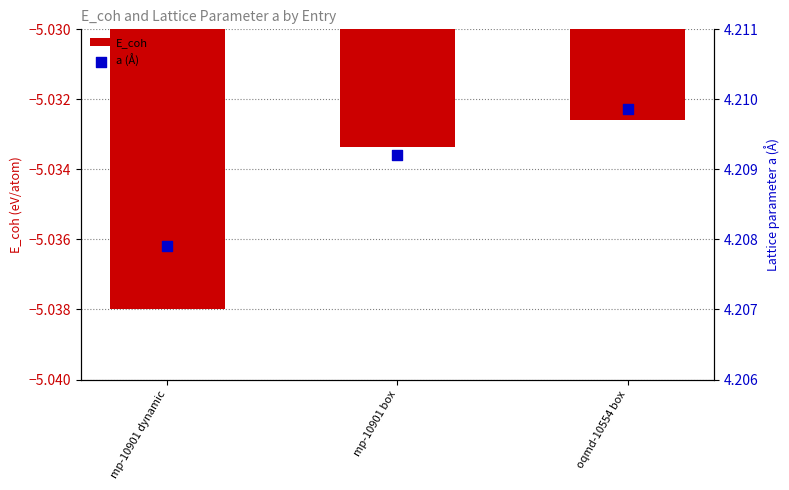

At which category is the sum across all series the highest?

oqmd-10554 box